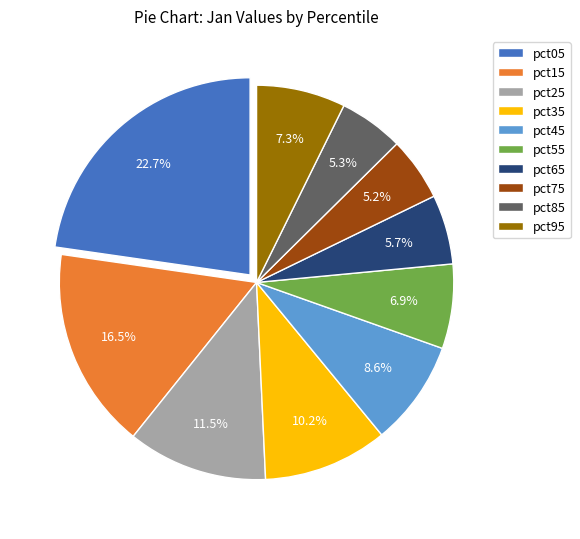

Between pct55 and pct05, which is larger?

pct05